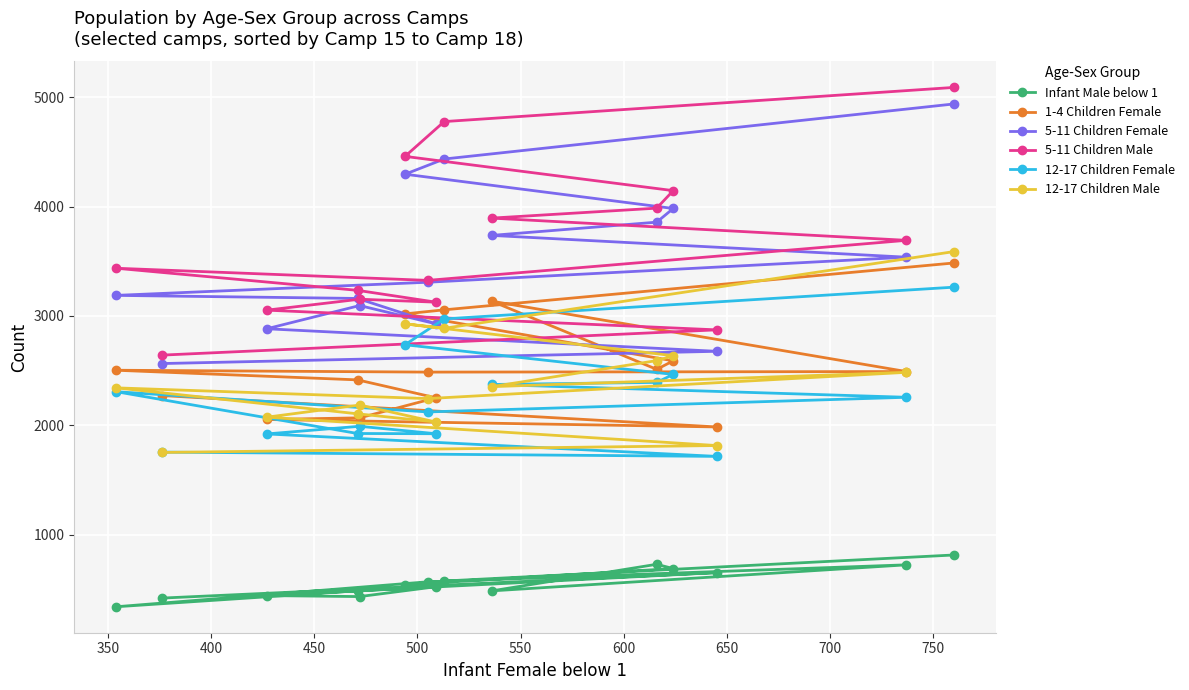

What is the value of the 12-17 Children Female point at the 8th from the left?

1924